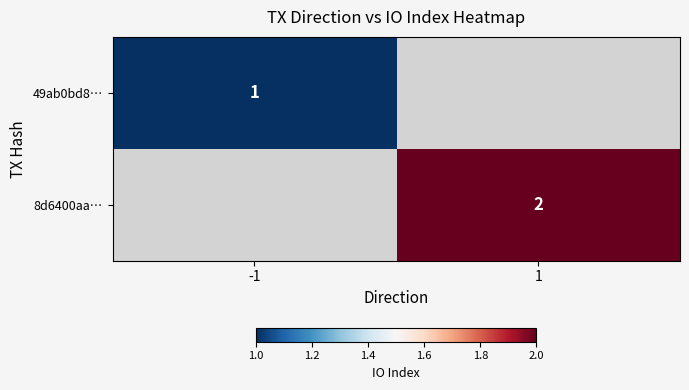

The value of 8d6400aa… at 1 is 3. True or false?

False